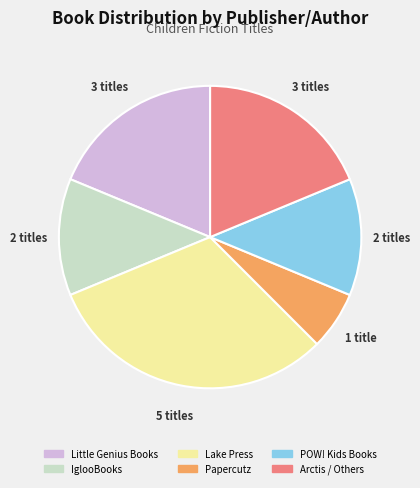

Is IglooBooks the majority of the pie?

No